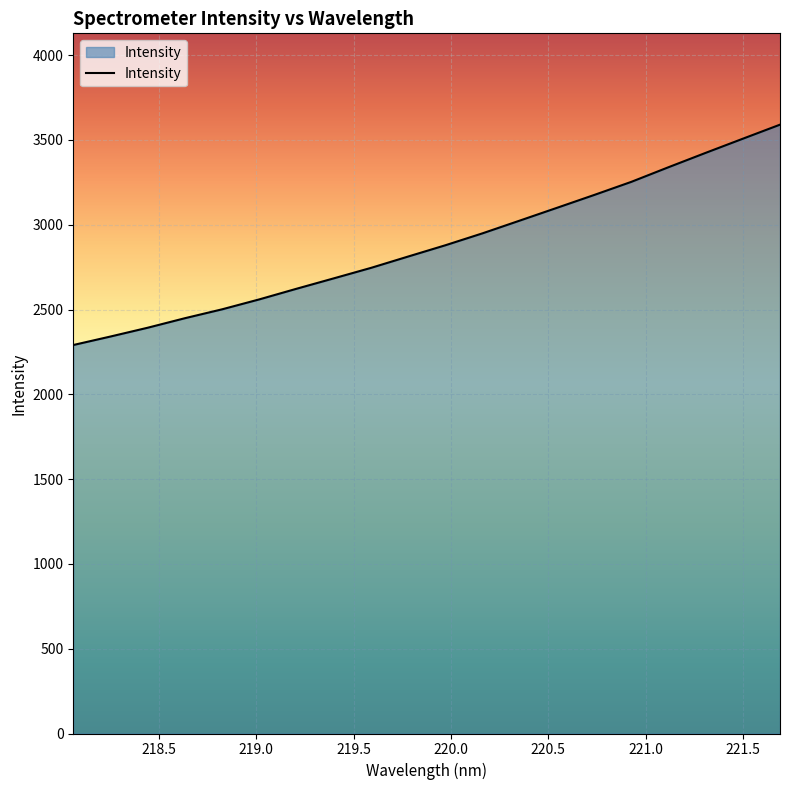

What is the maximum value shown in the chart?

3590.4